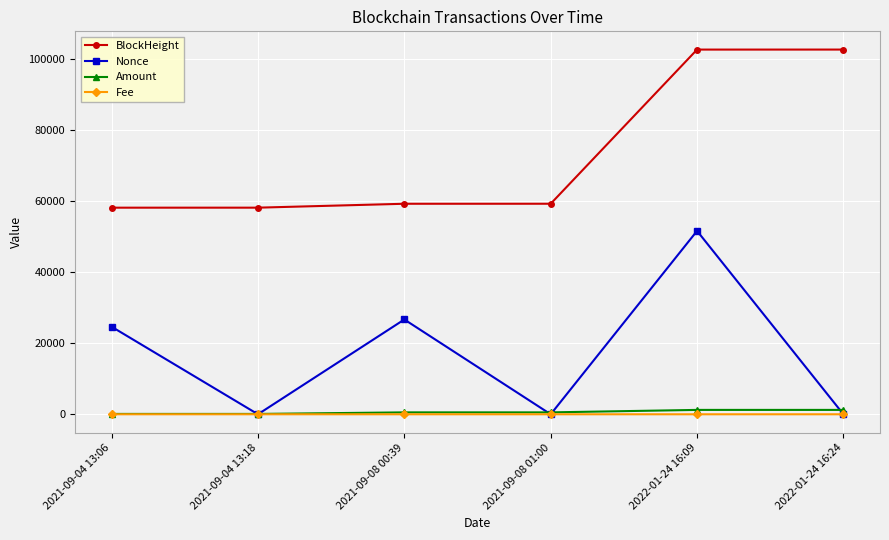

The Amount series shows 1230.5 at 2022-01-24 16:09. True or false?

True